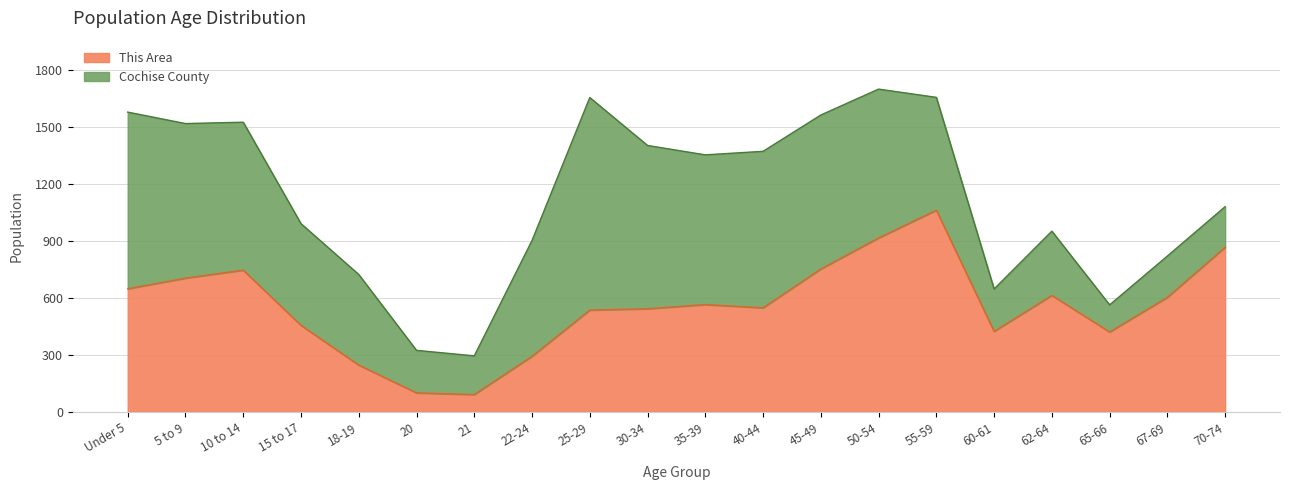

What is the difference between the maximum and minimum values in the This Area series?

969.0